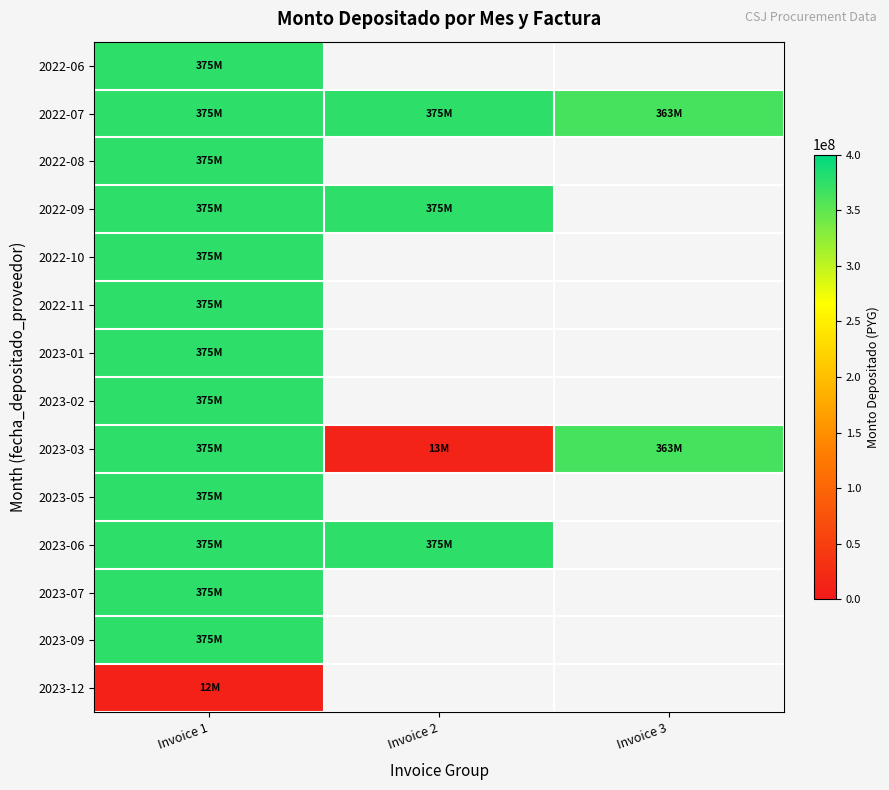

Is it true that 2023-09 equals 375477136.0 at Invoice 1?

True